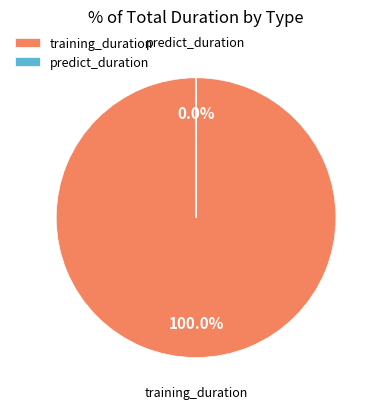

What is the largest slice in the pie chart?

training_duration